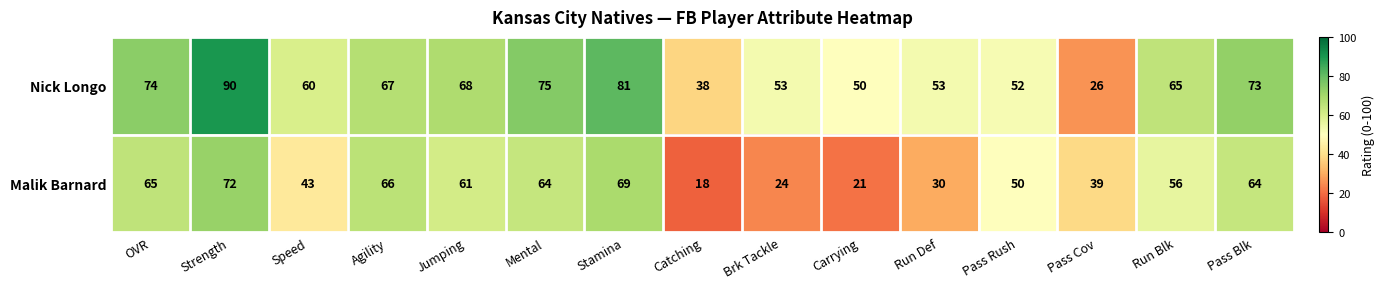

At Run Blk, list the series in order from smallest to largest.

Malik Barnard, Nick Longo